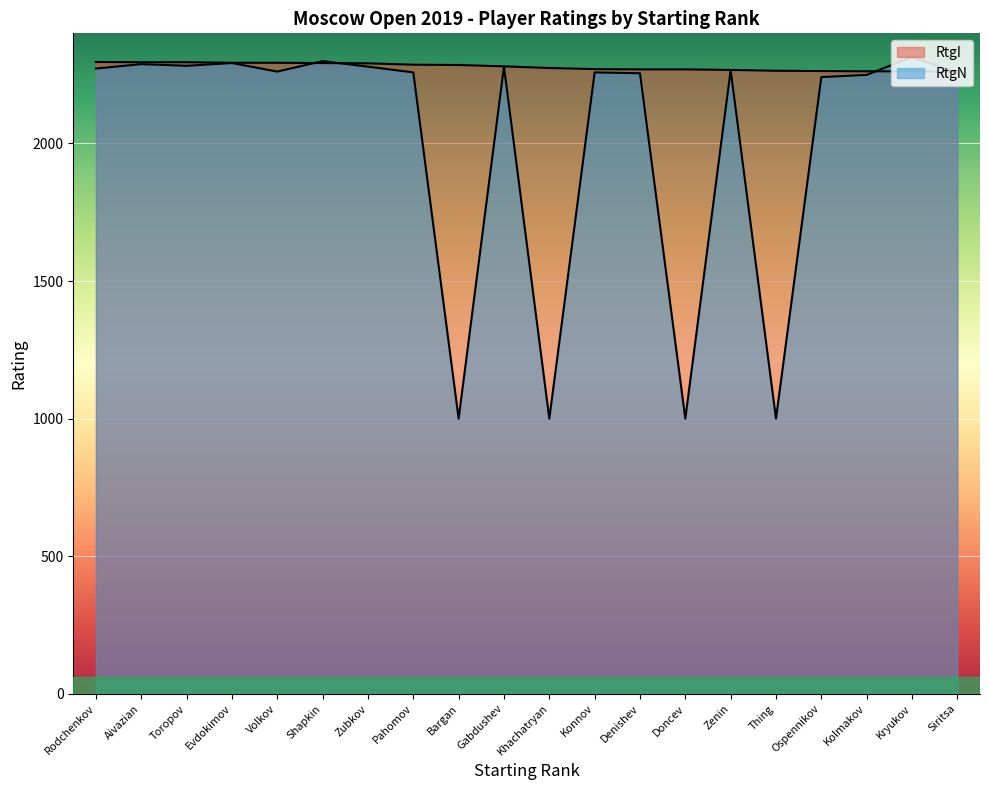

Which category has the highest value across all series?

Kryukov